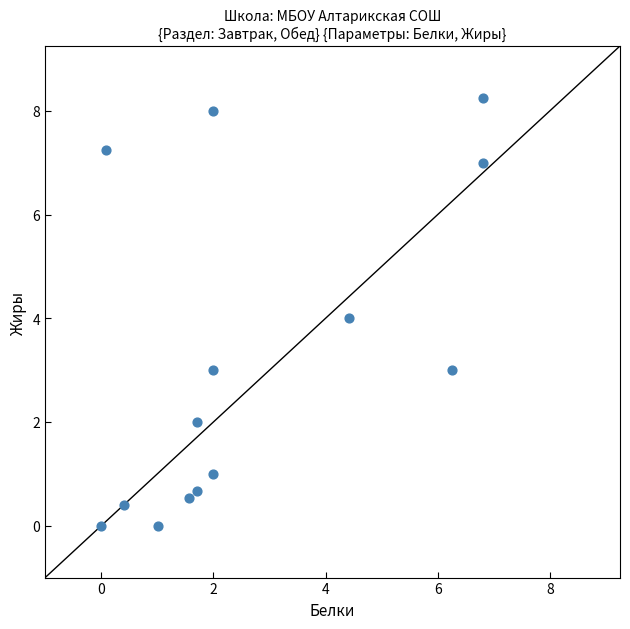

What is the range of X values (max minus min)?

6.8